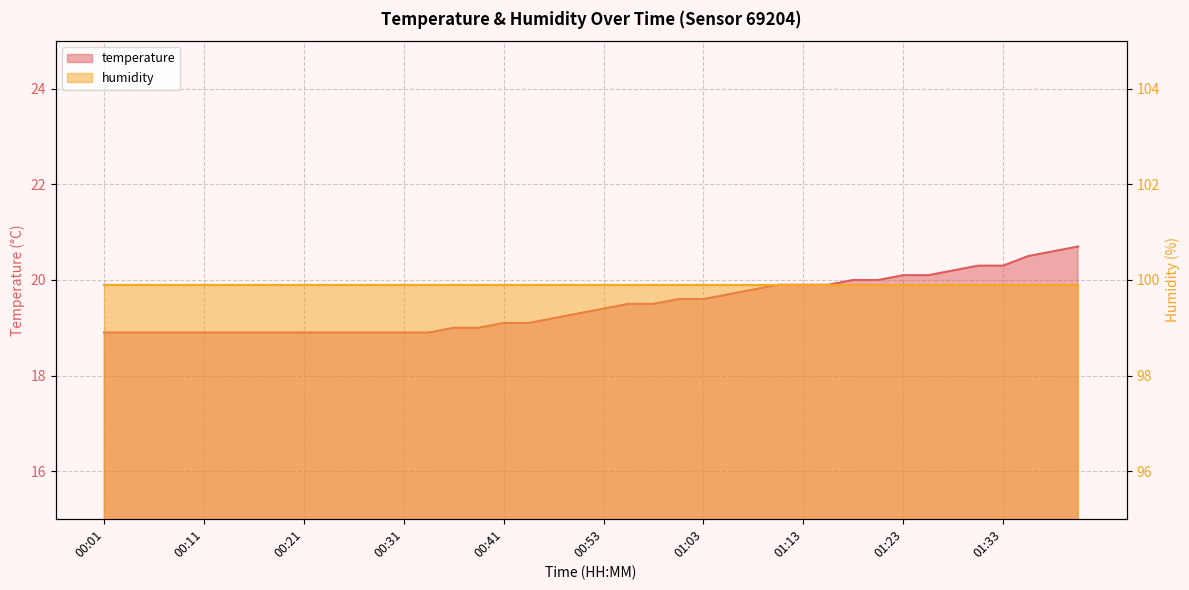

How many data points does each series have?

40